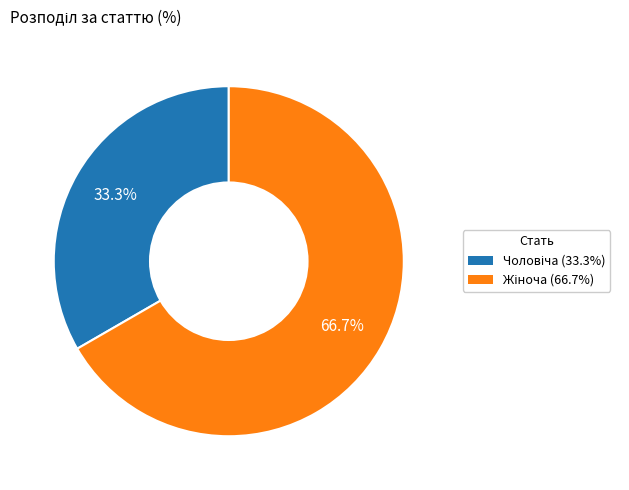

Is there a majority slice in this chart?

Yes